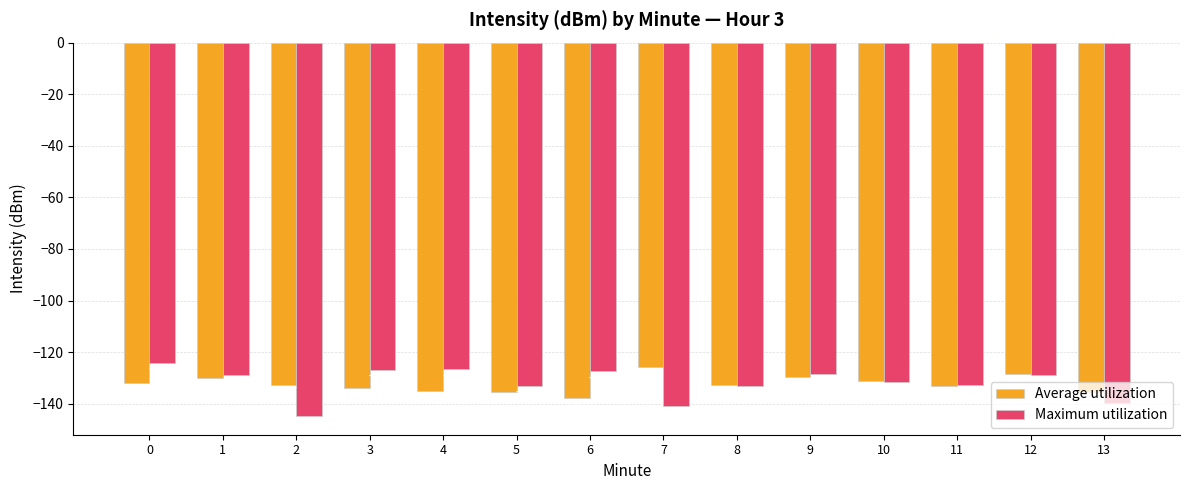

What is the highest value of the Maximum utilization series?

-124.2